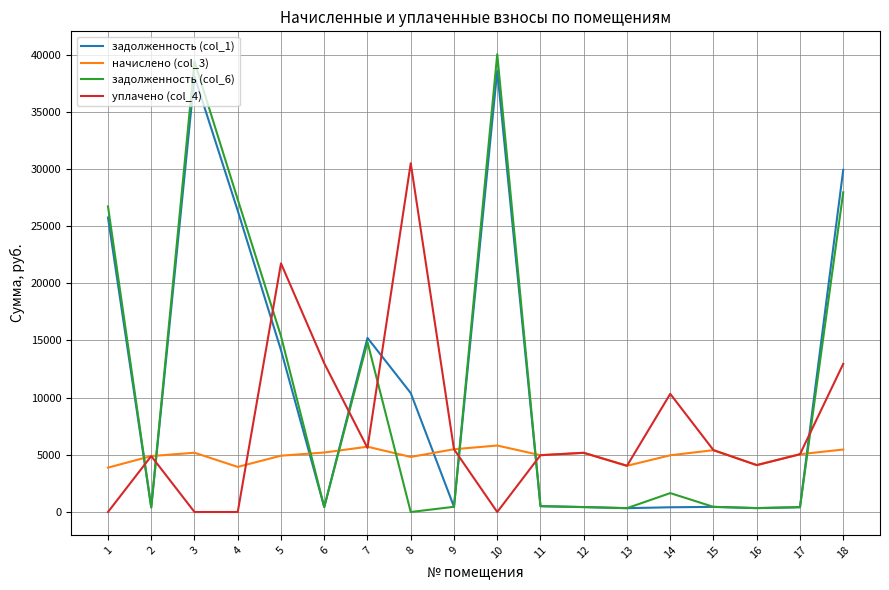

Where do задолженность (col_6) and начислено (col_3) first cross each other?

1 and 2